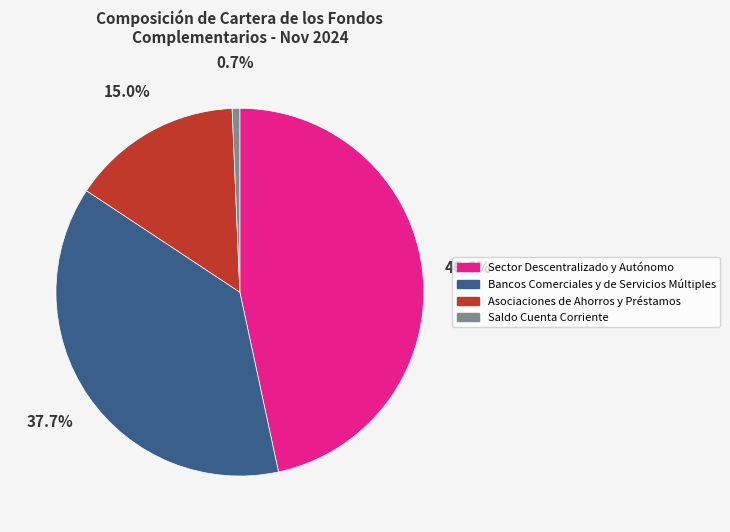

What percentage is the Bancos Comerciales y de Servicios Múltiples slice, to the nearest percent?

38%